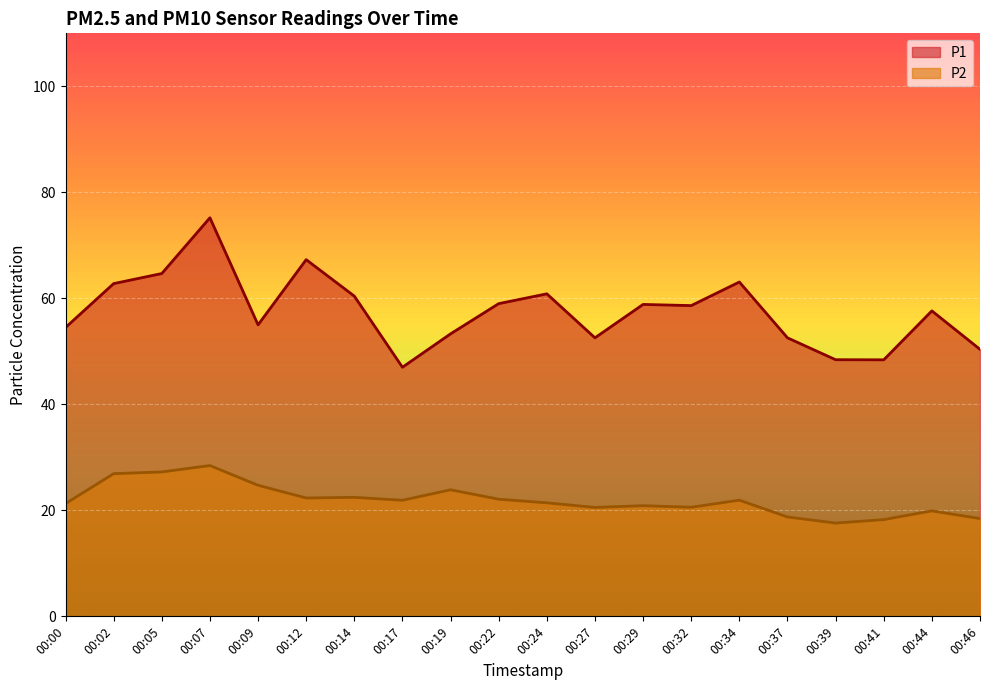

What is the total value across all series at 00:29?

79.7